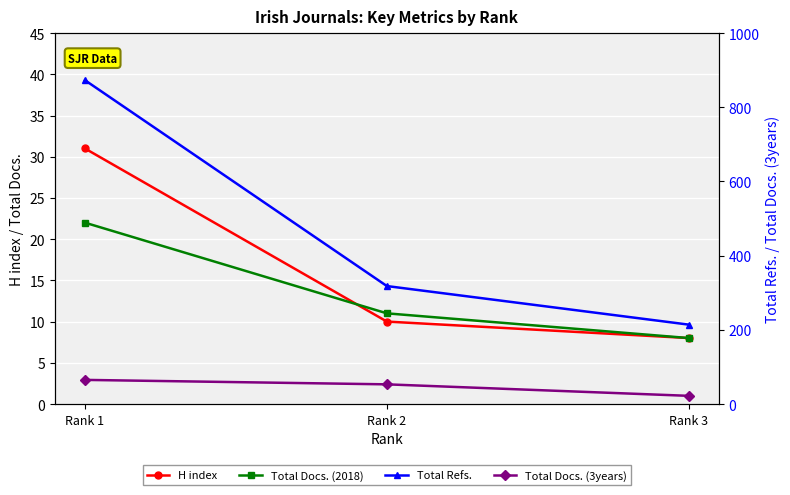

Which has a higher value, Rank 3 or Rank 2?

Rank 2